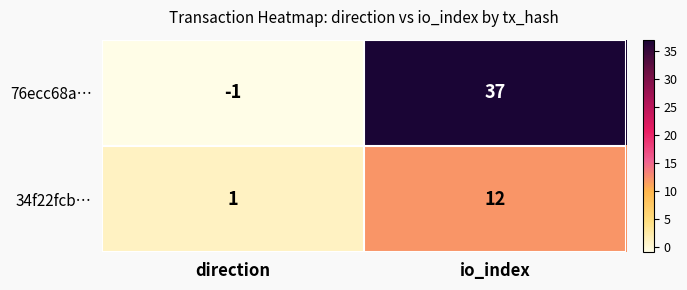

List the series in order of their overall mean, lowest first.

34f22fcb…, 76ecc68a…